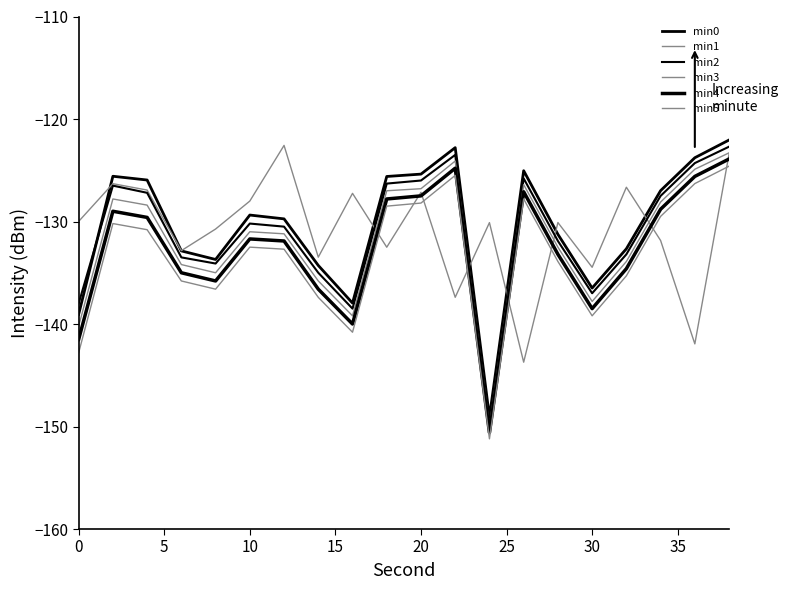

Is this an area chart (filled region under the line)?

No